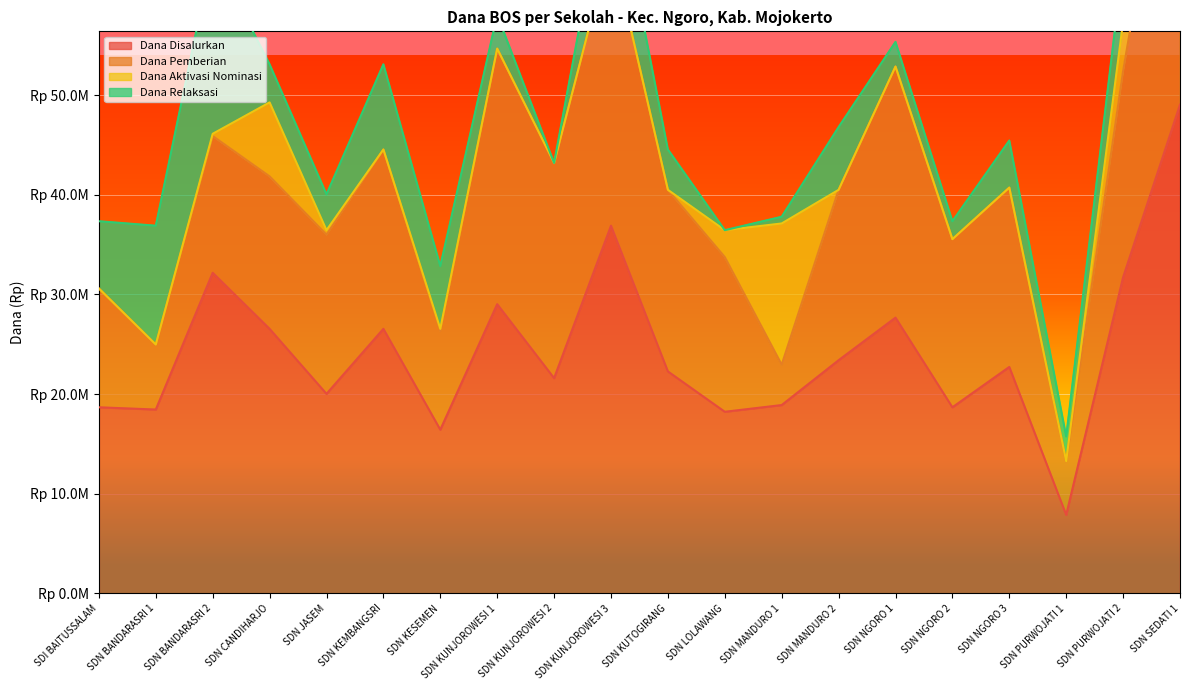

Which series has the widest spread of values?

Dana Disalurkan